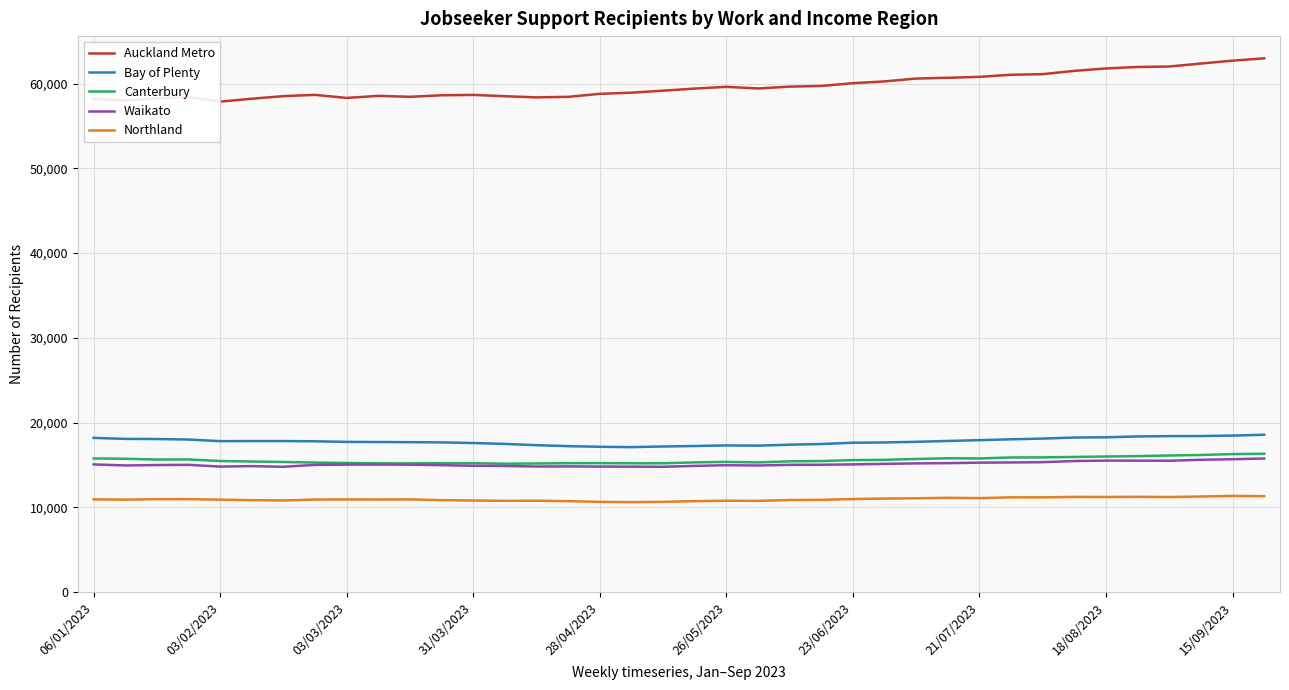

The value of Northland at 03/02/2023 is 10923. True or false?

True